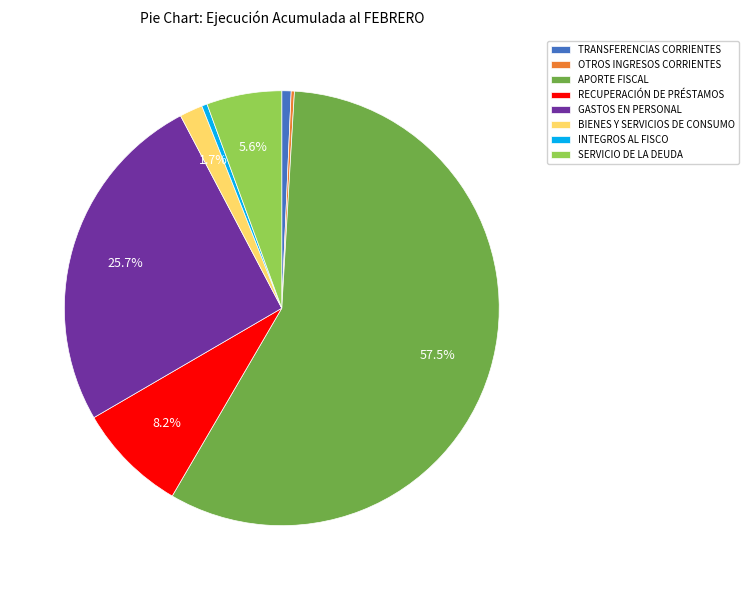

What is the largest slice in the pie chart?

APORTE FISCAL